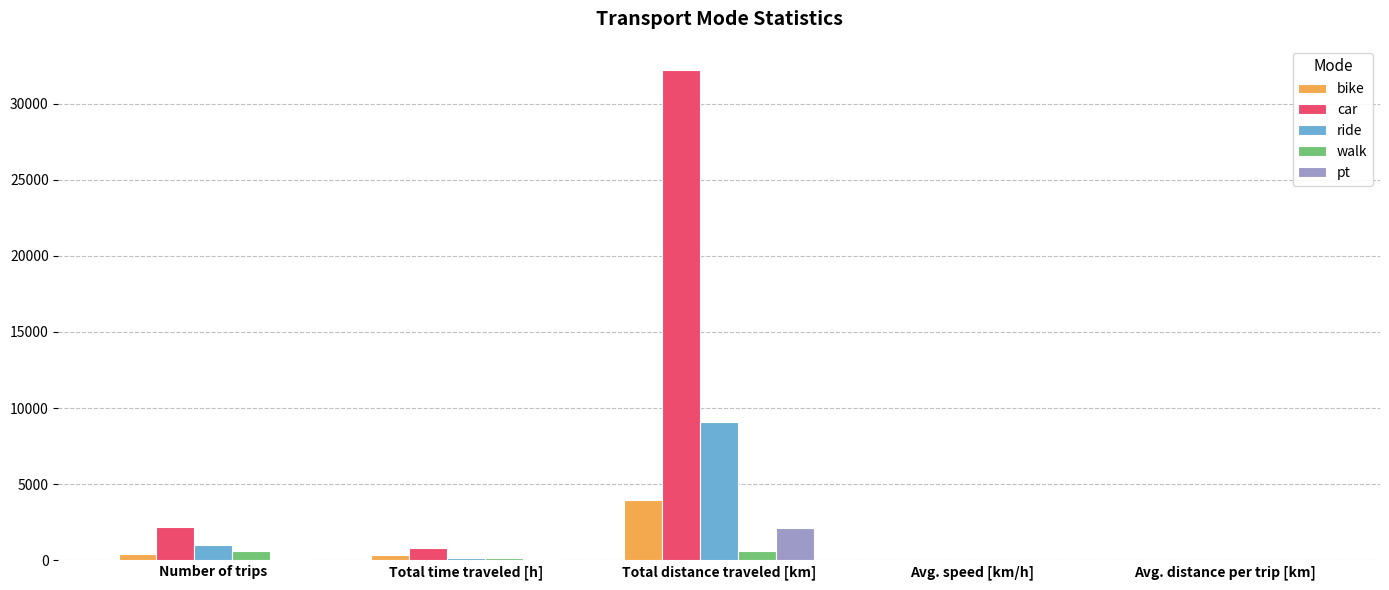

The value of car at Number of trips is 2222.0. True or false?

True